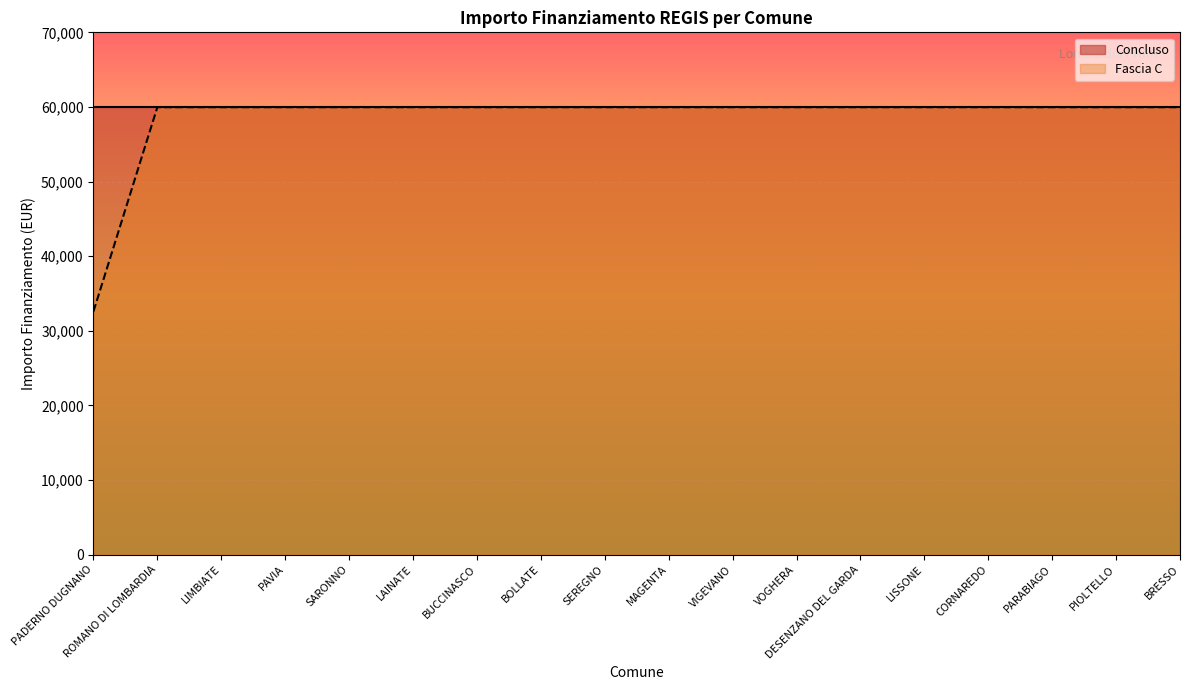

True or false: the data shows 59966 at CORNAREDO.

True